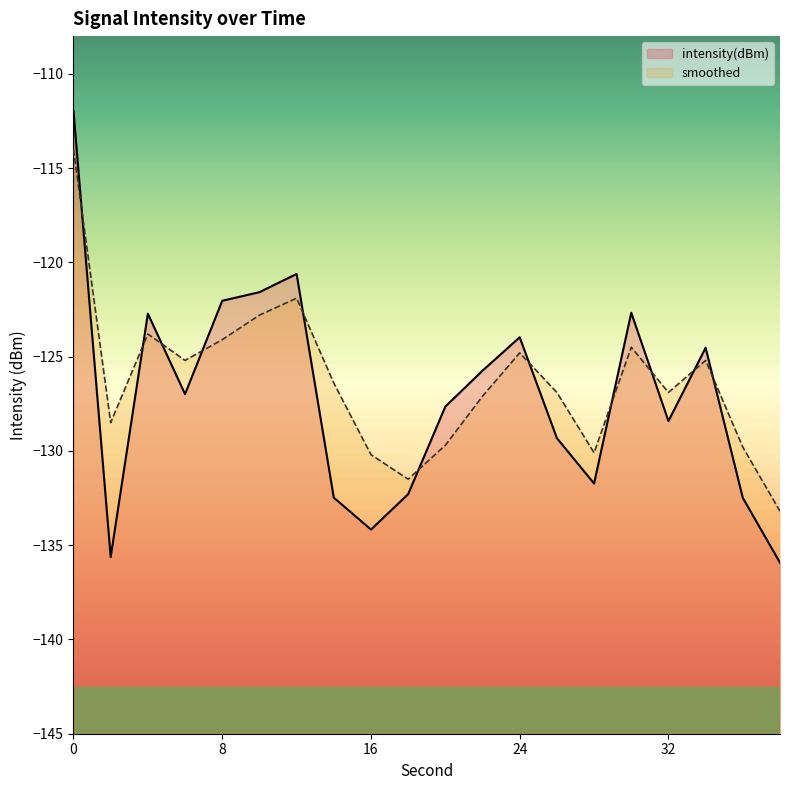

What is the value of the smoothed point at the 16th from the left?

-124.5